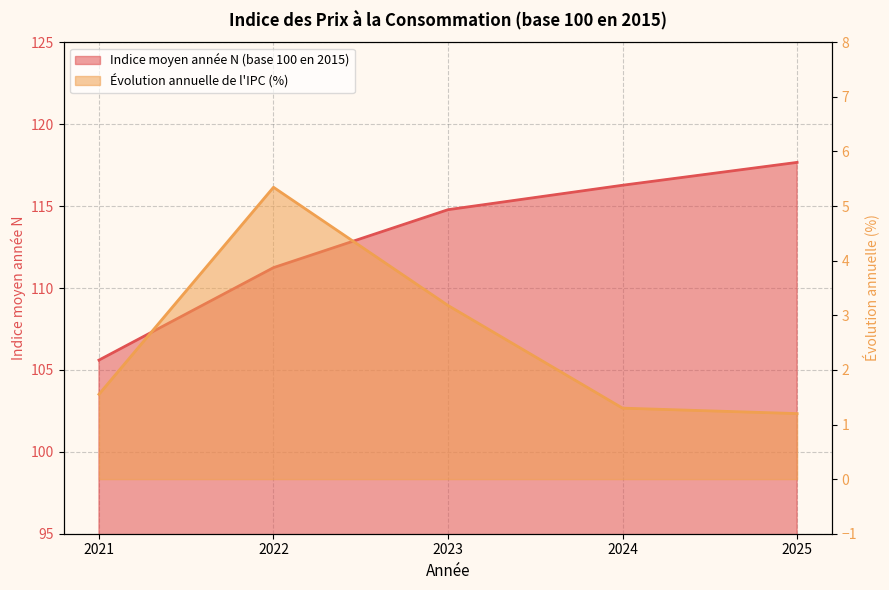

Which category has the highest value in the Evolution IPC N-1 à N (%) series?

2022